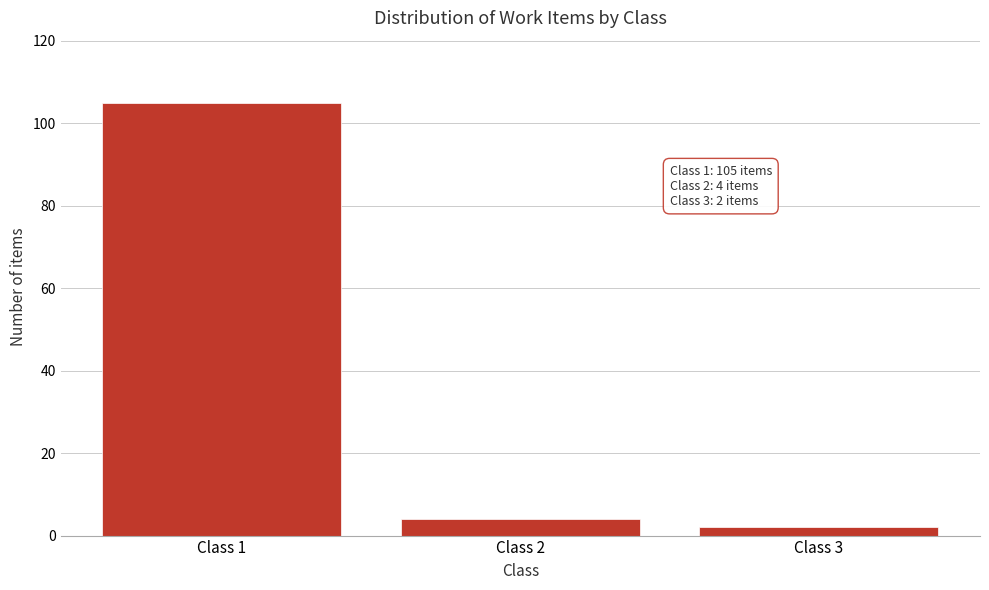

Reading left to right, transcribe all the data shown in this chart.

105	4	2